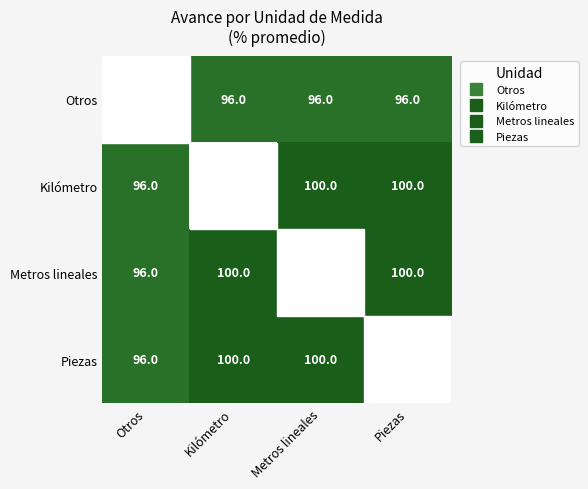

Which category has the lowest value across all series?

Kilómetro